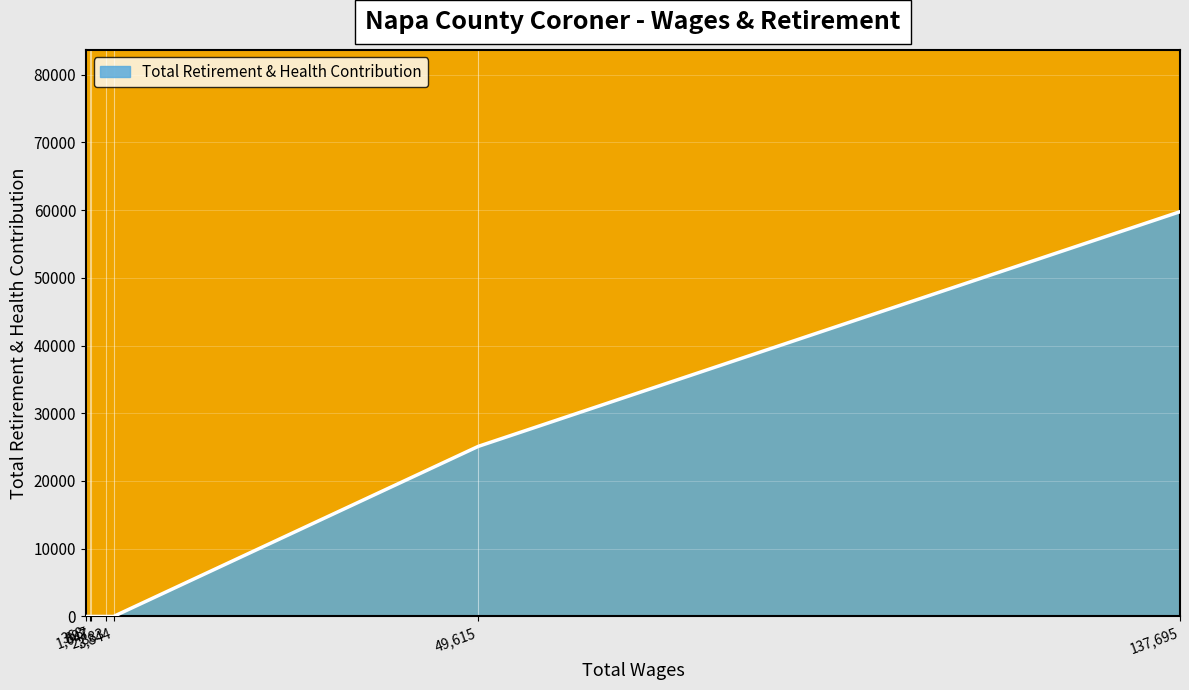

What is the average value?

12123